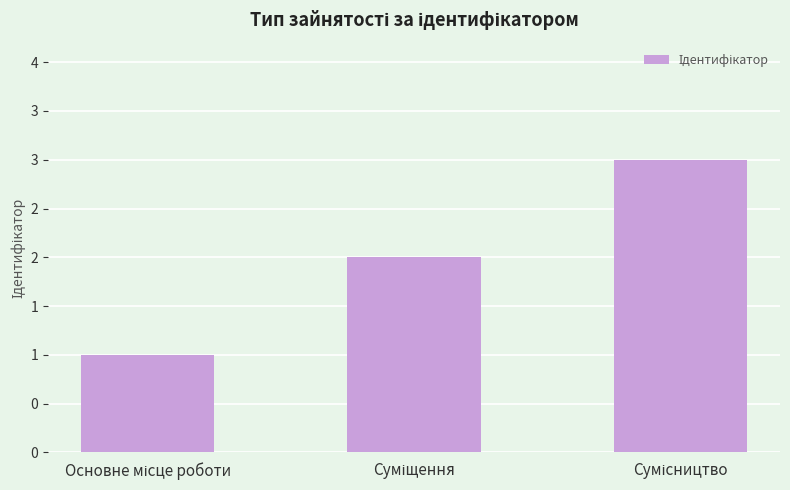

Does the chart contain any negative values?

No